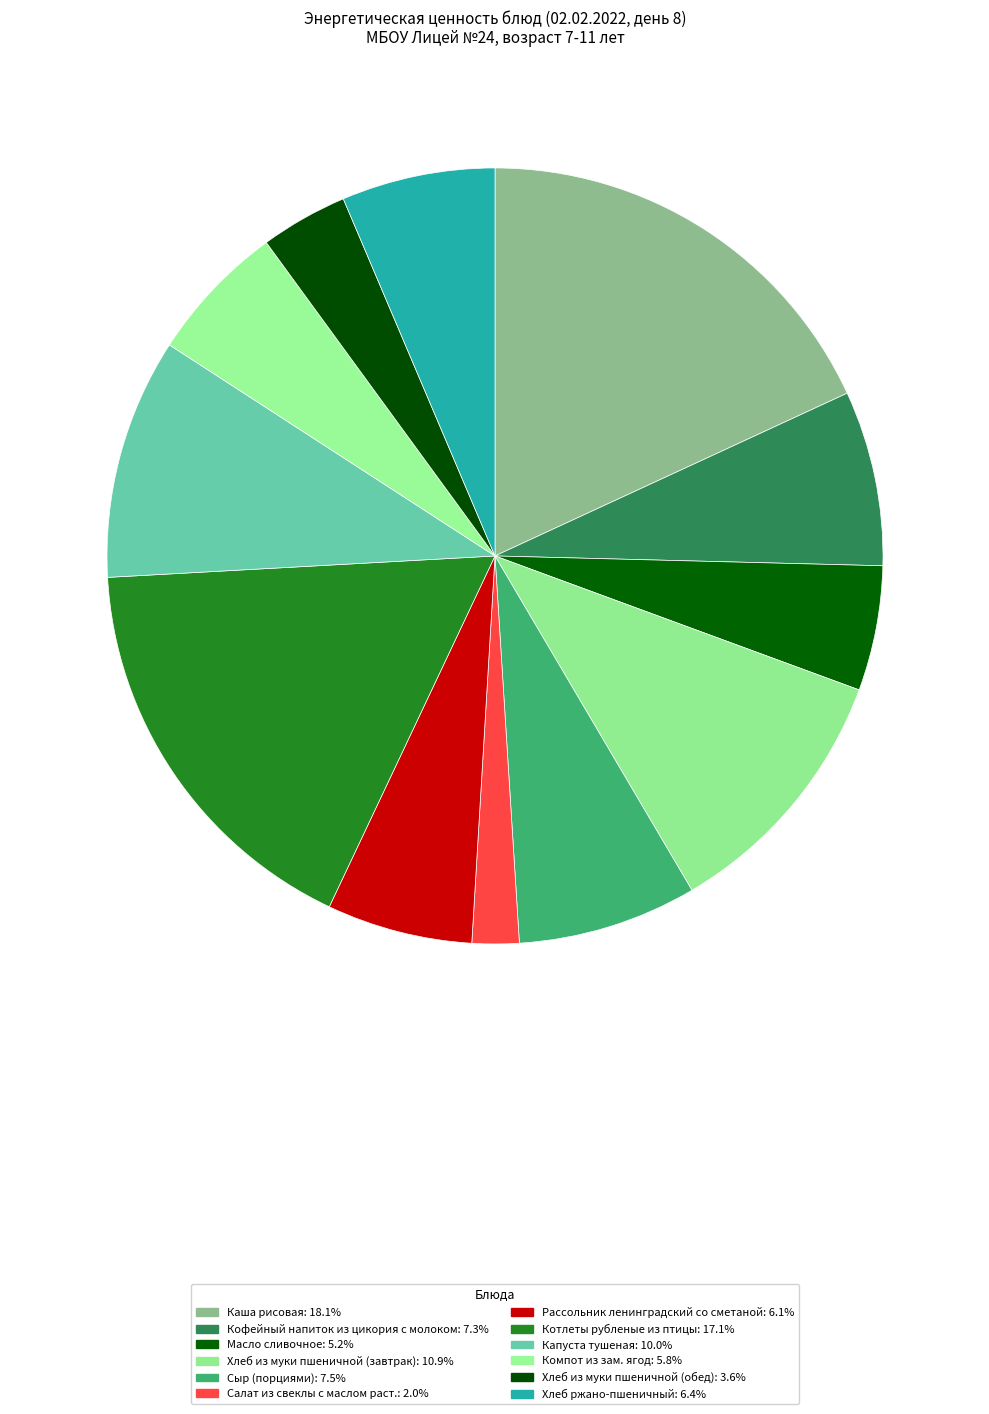

The Сыр (порциями) slice represents 7% of the pie. True or false?

True